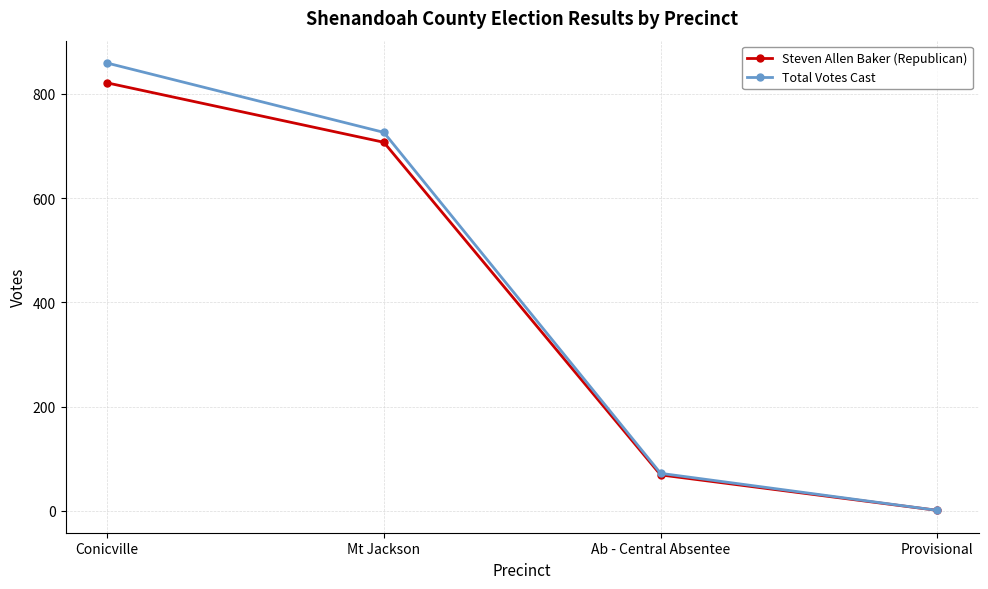

What position from the right is Provisional?

1